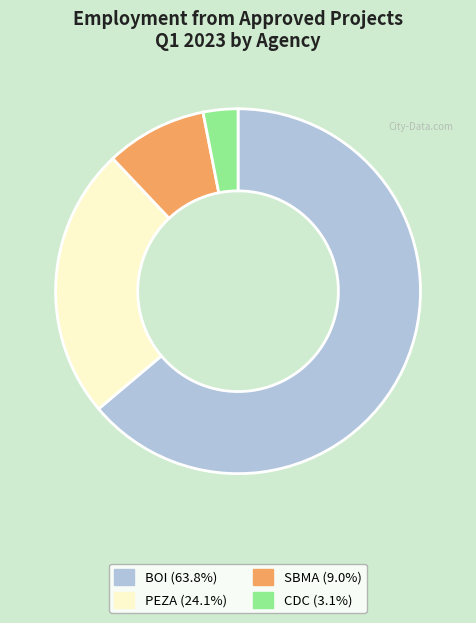

Do SBMA and CDC together represent more than half of the pie?

No